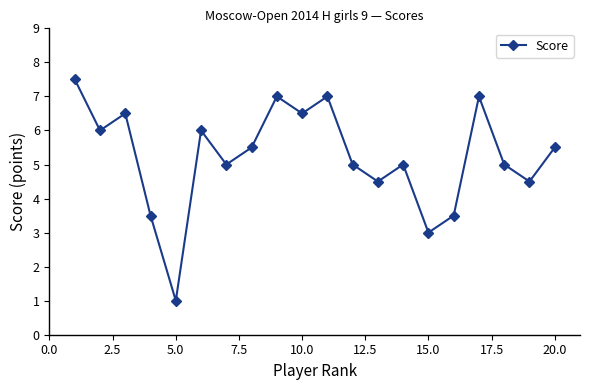

What is the minimum value shown in the chart?

1.0